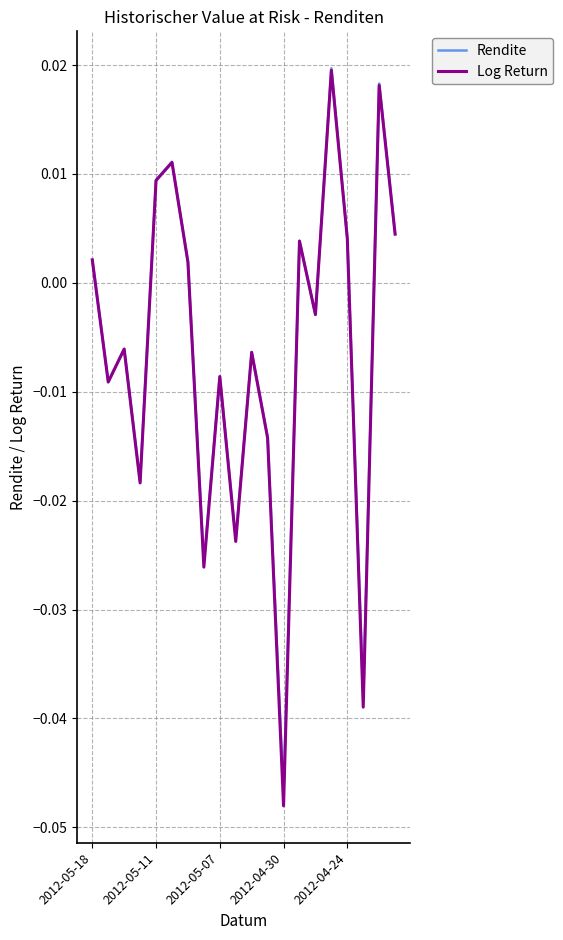

Which series has the largest range (max minus min)?

Log Return